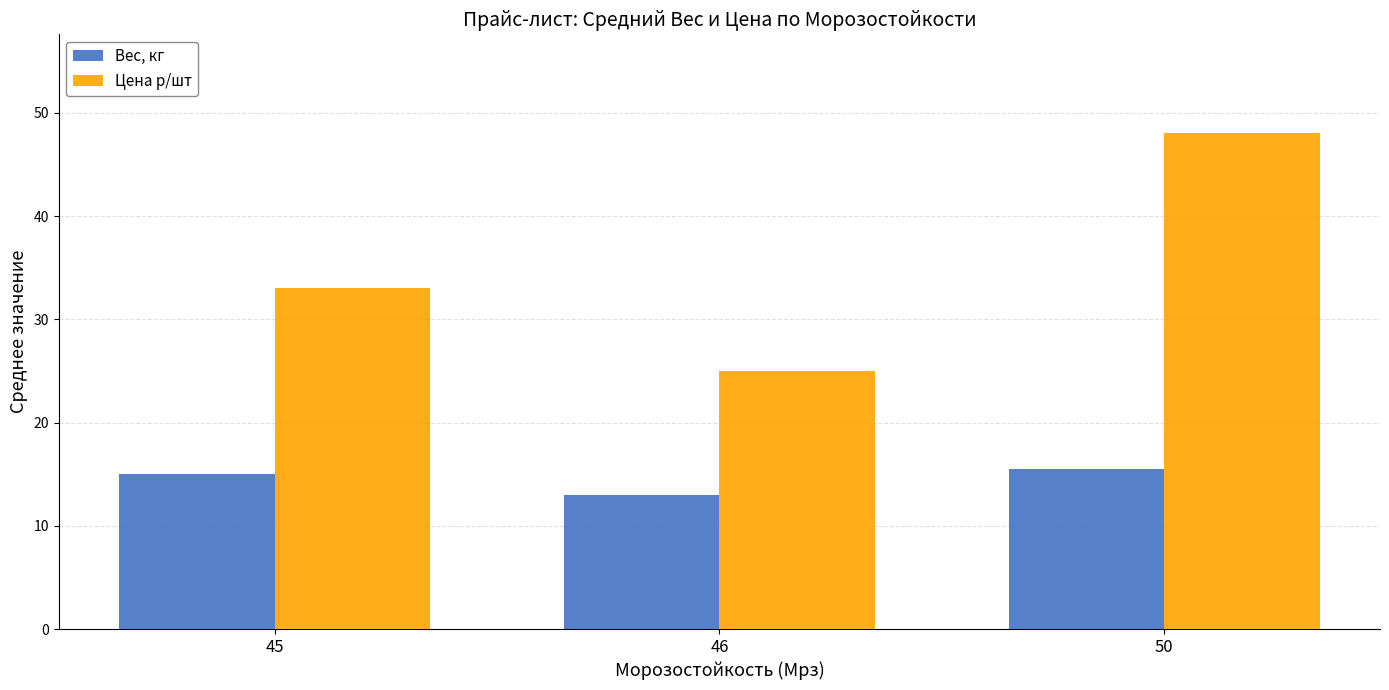

Which series changed the most between 45 and 50?

Цена р/шт